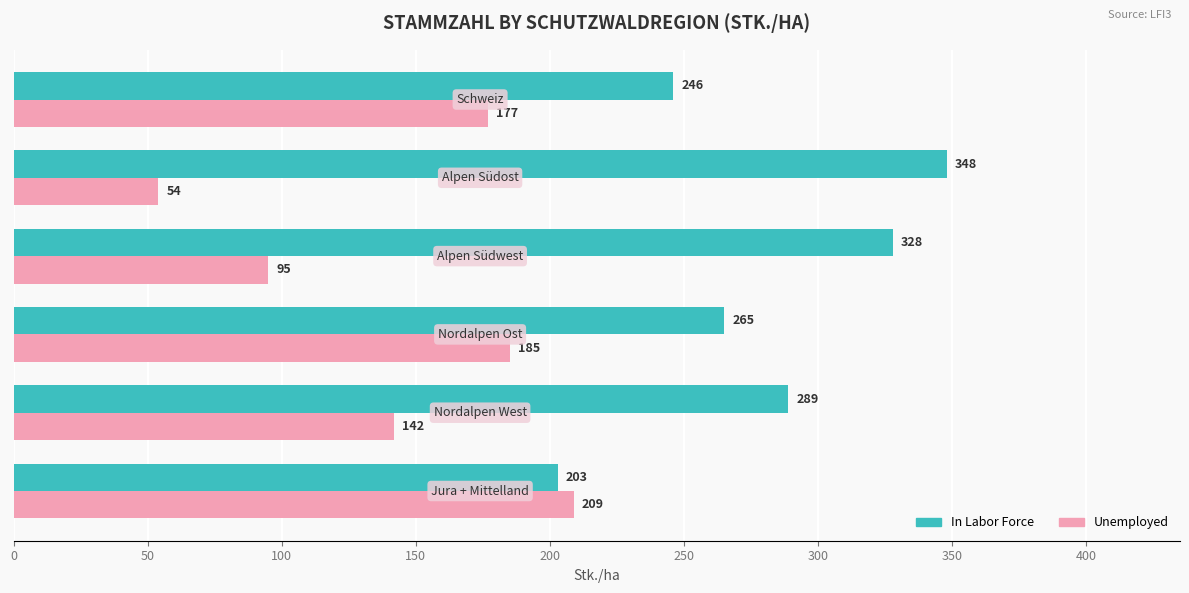

Rank the series by their maximum value, from lowest to highest.

Unemployed, In Labor Force